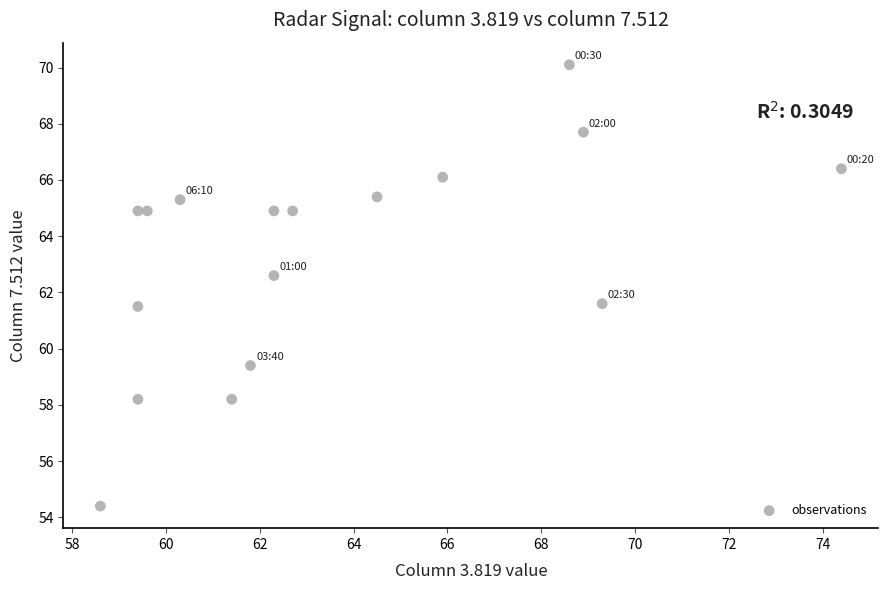

What is the range of X values (max minus min)?

15.8